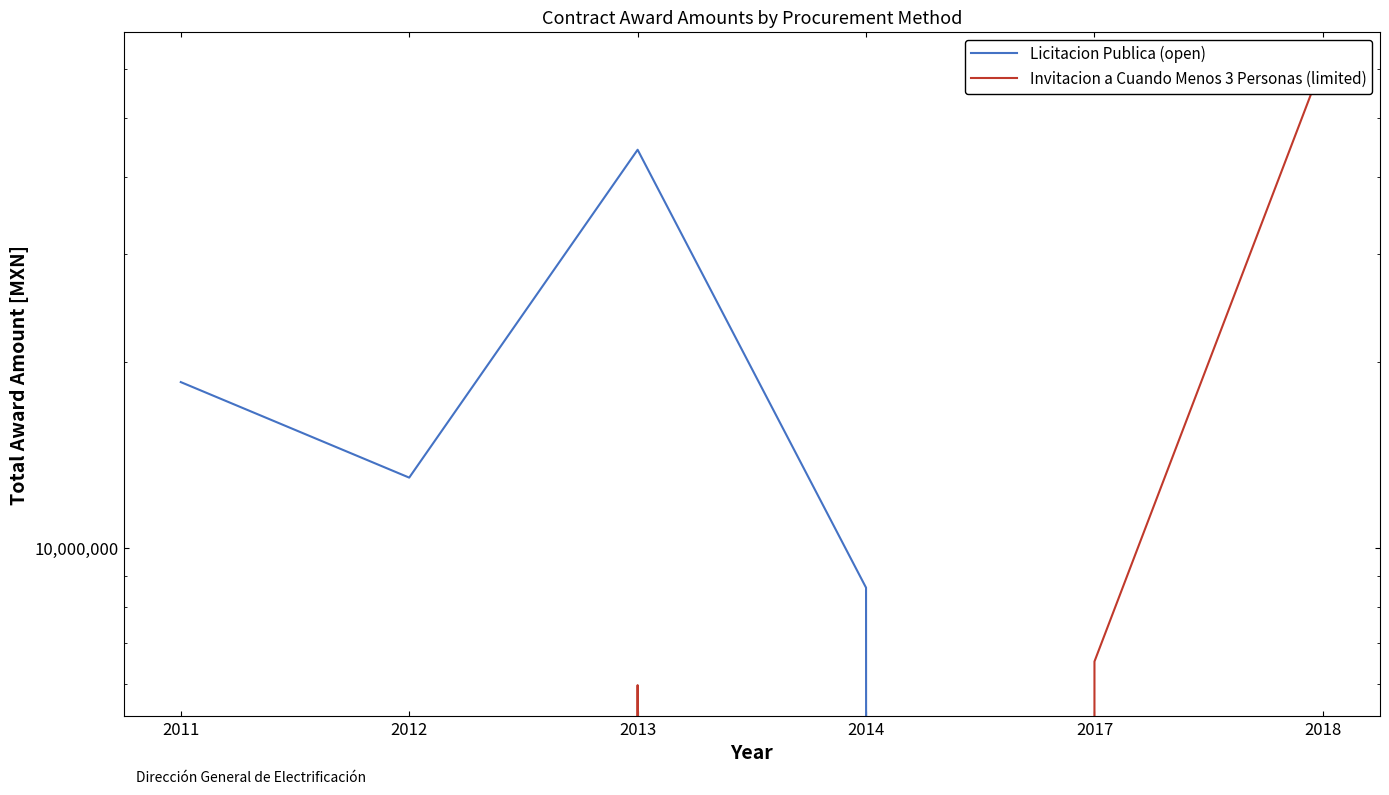

Does the chart have visible grid lines?

No